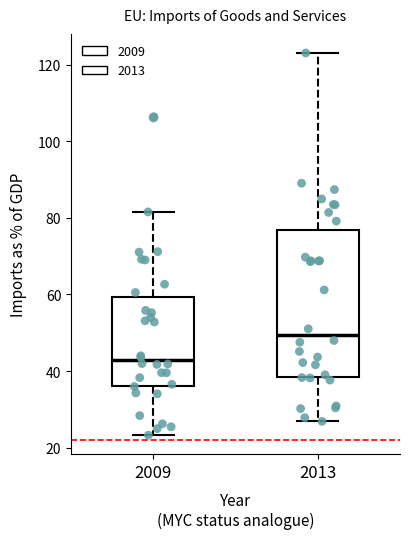

Where does the lower whisker of the box at x = 2013 end on the y-axis? The values are not printed on the chart, so give them approximately, as read against the axis.

26